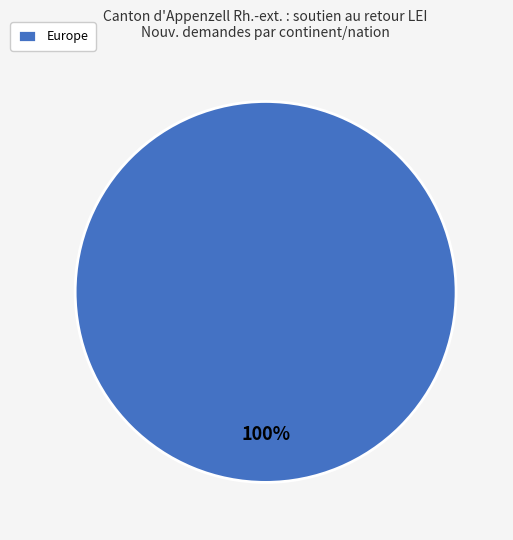

Does any single category account for the majority?

Yes